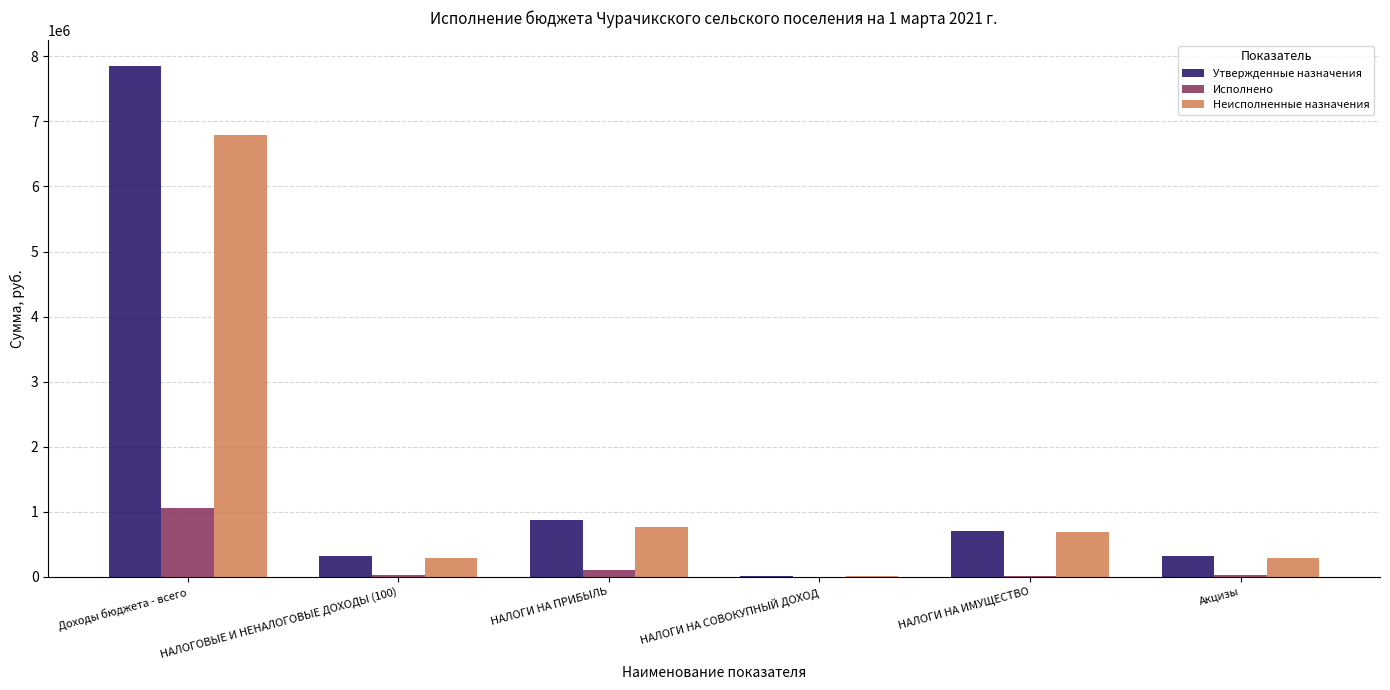

How many groups of bars are there?

6